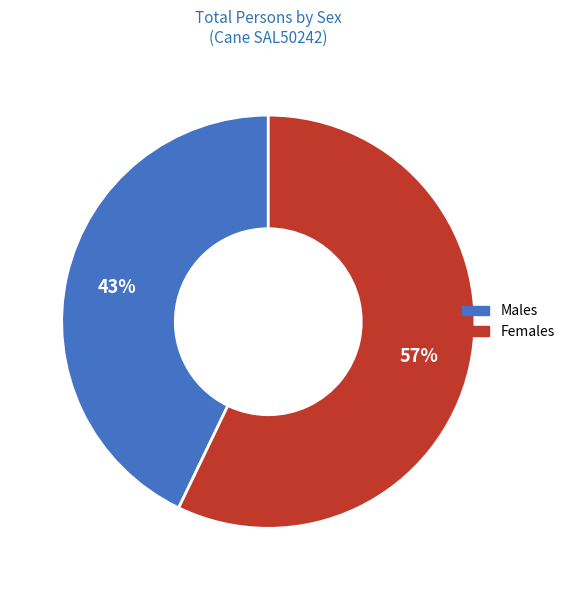

Is there a majority slice in this chart?

Yes